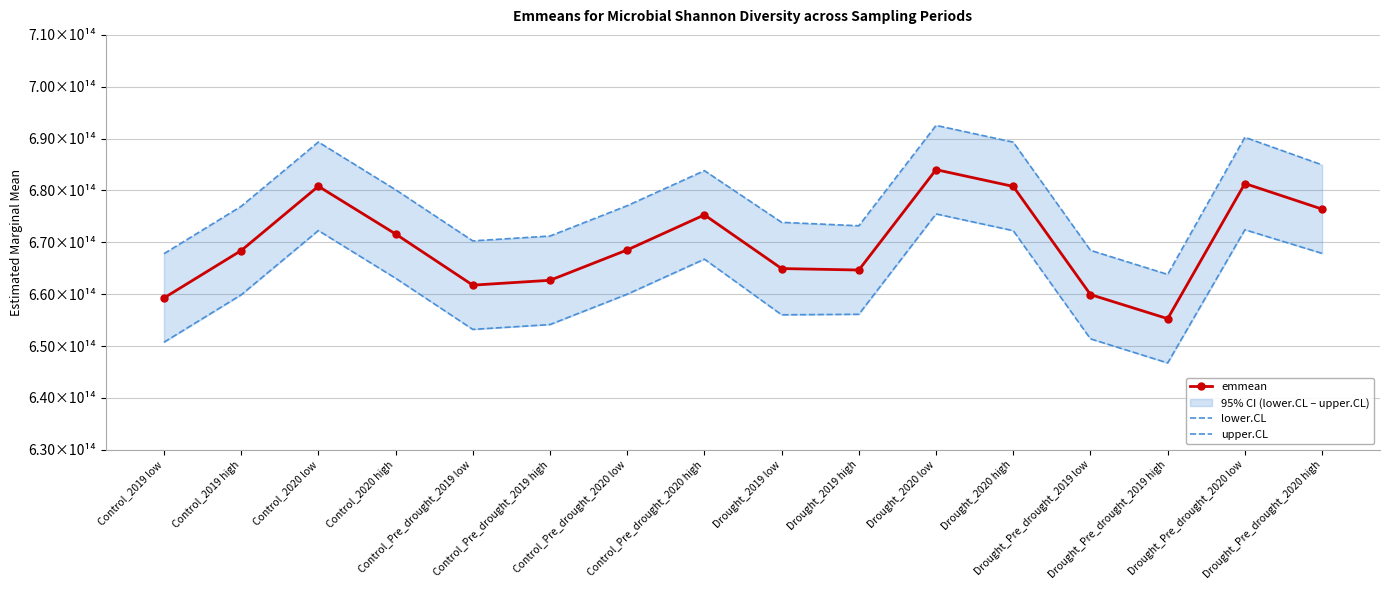

What is the label of the 14th point from the left?

Drought_Pre_drought_2019 high